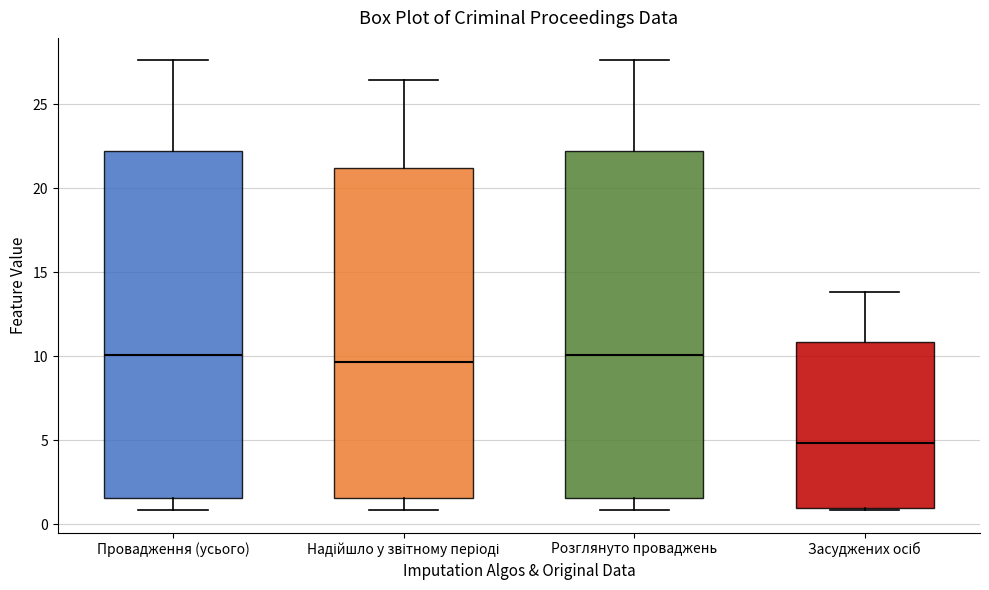

Where does the lower whisker of the box for Провадження (усього) end on the y-axis? The values are not printed on the chart, so give them approximately, as read against the axis.

1.0